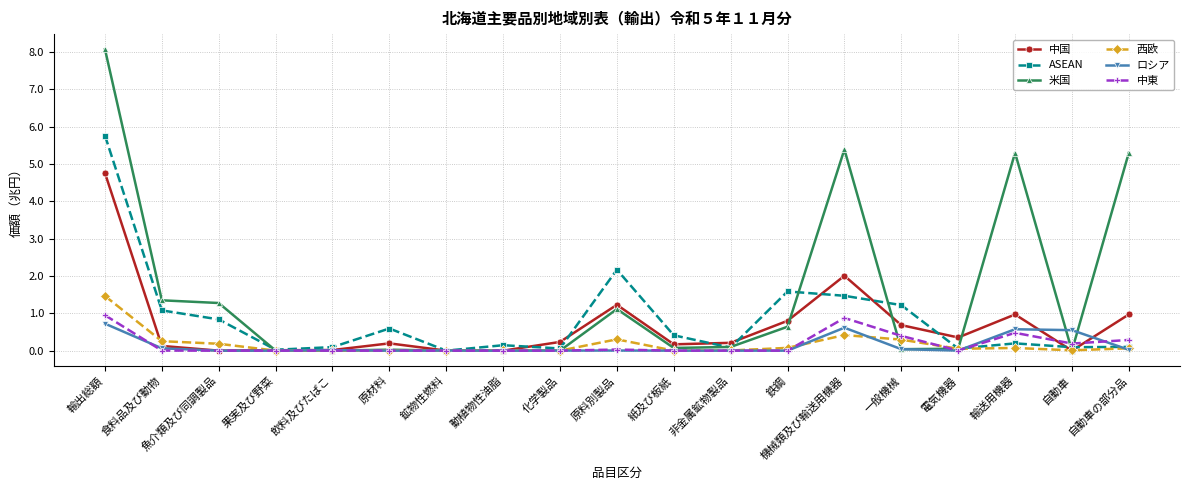

Which series has the widest spread of values?

米国